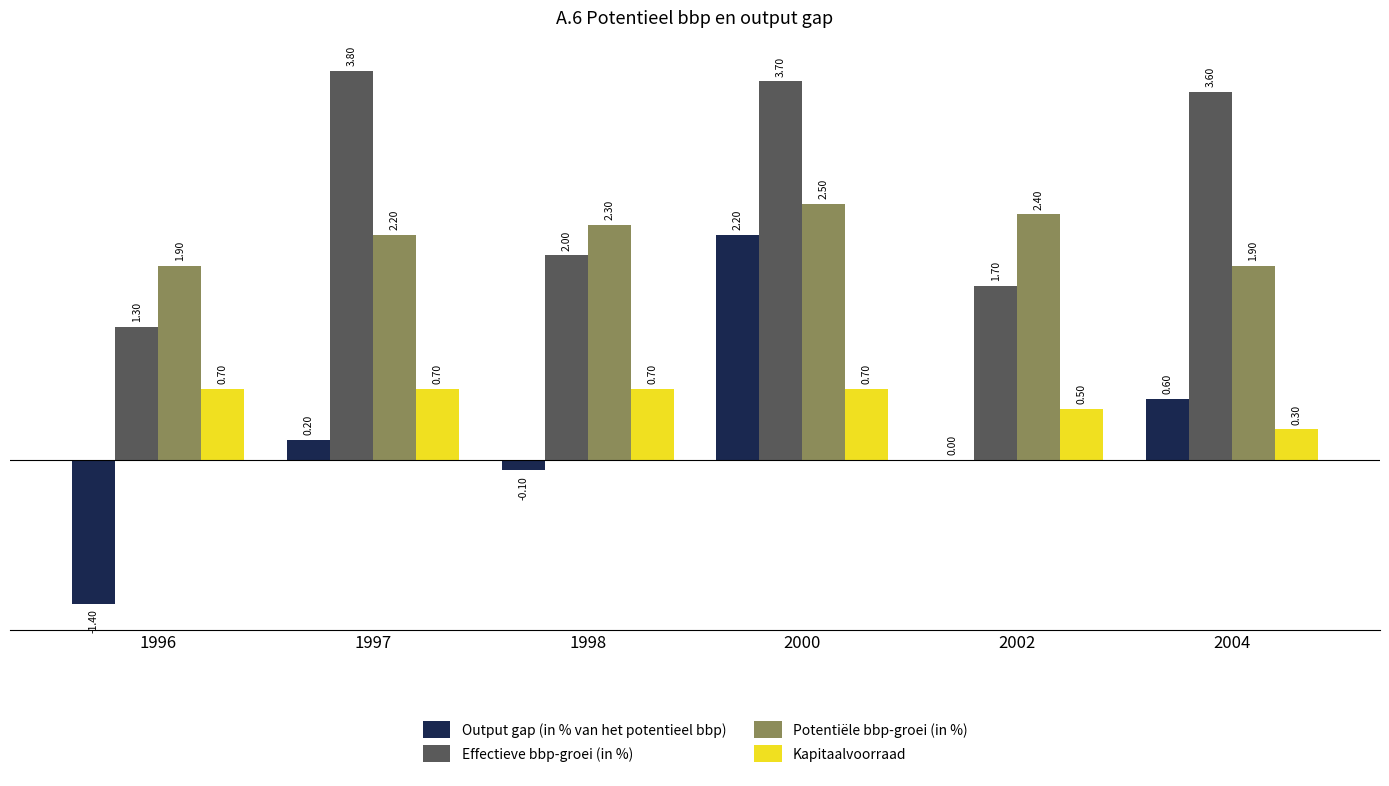

What is the total value across all series at 2004?

6.4